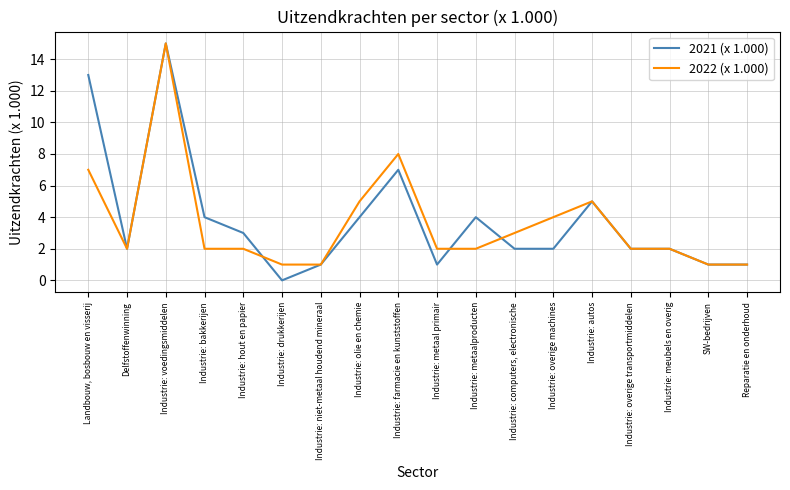

How many distinct data groups are displayed?

2